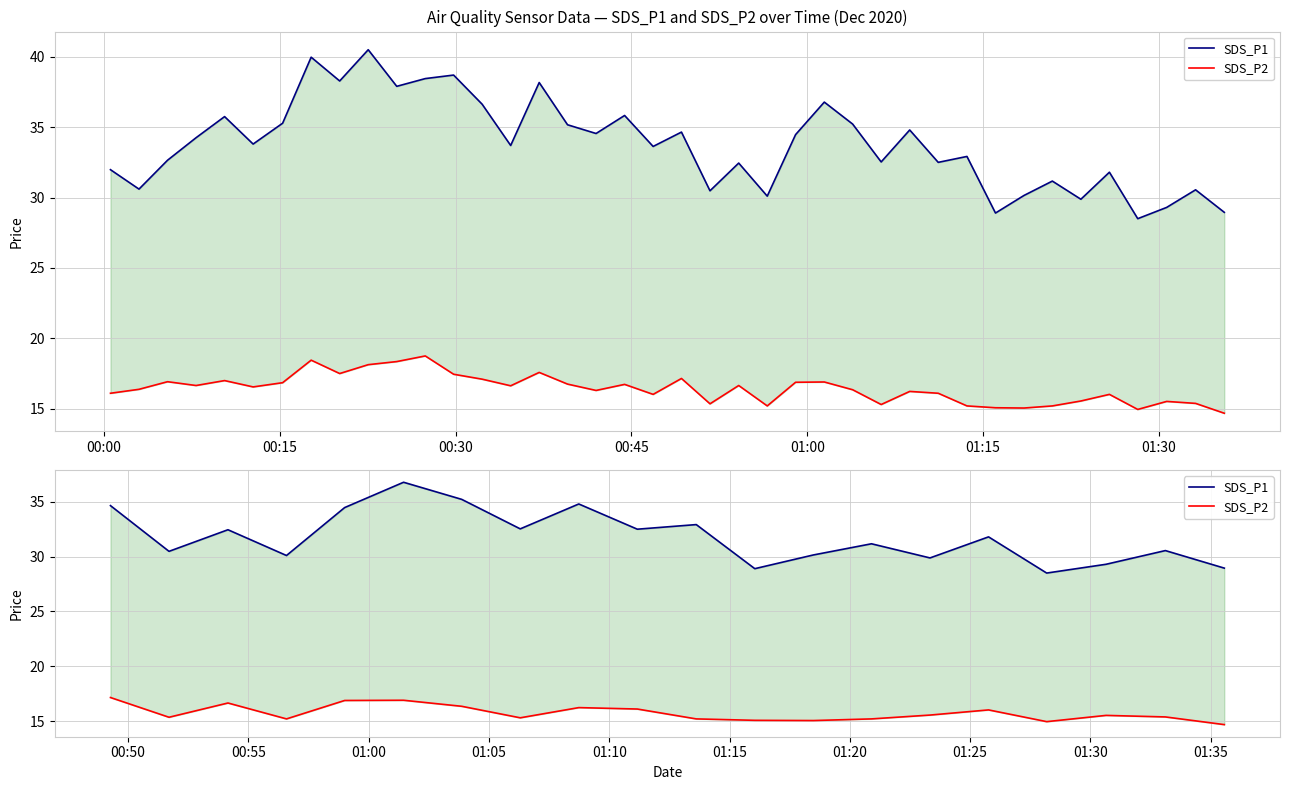

How many lines are shown in the chart?

2